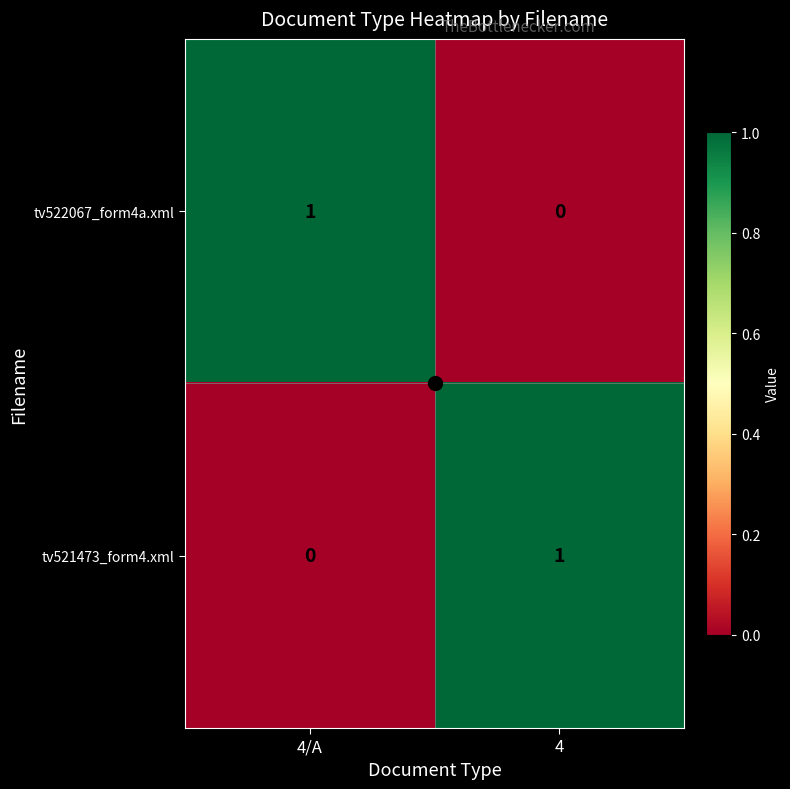

The tv521473_form4.xml series shows 2 at 4. True or false?

False